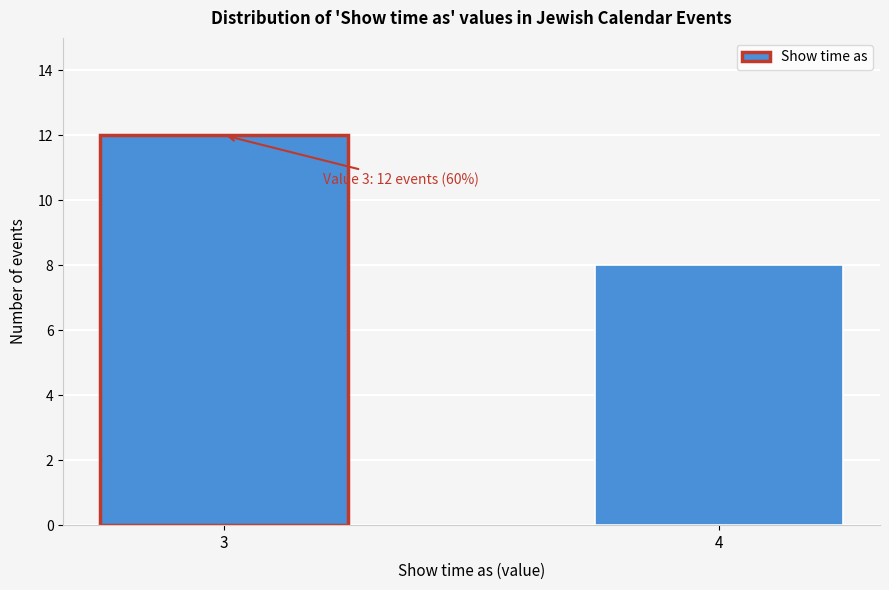

Reading right to left, what are all the values shown in this chart?

4=8	3=12